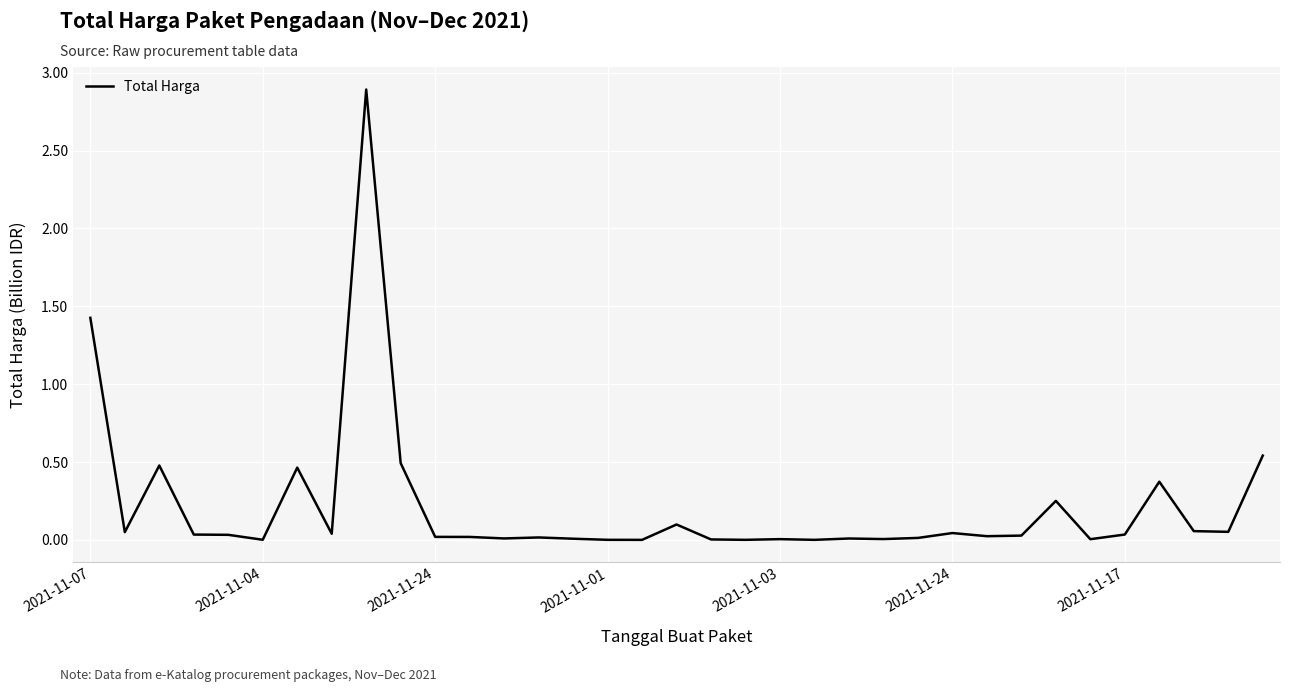

What is the difference between the maximum and minimum values?

2.9